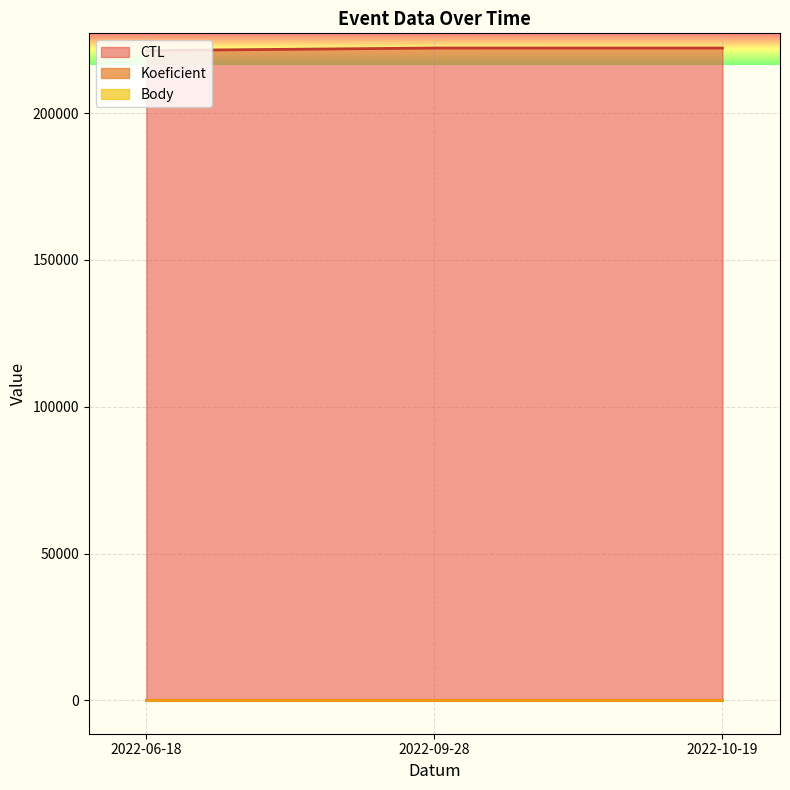

Is the value of CTL at 2022-09-28 greater than the value of Koeficient at 2022-06-18?

Yes